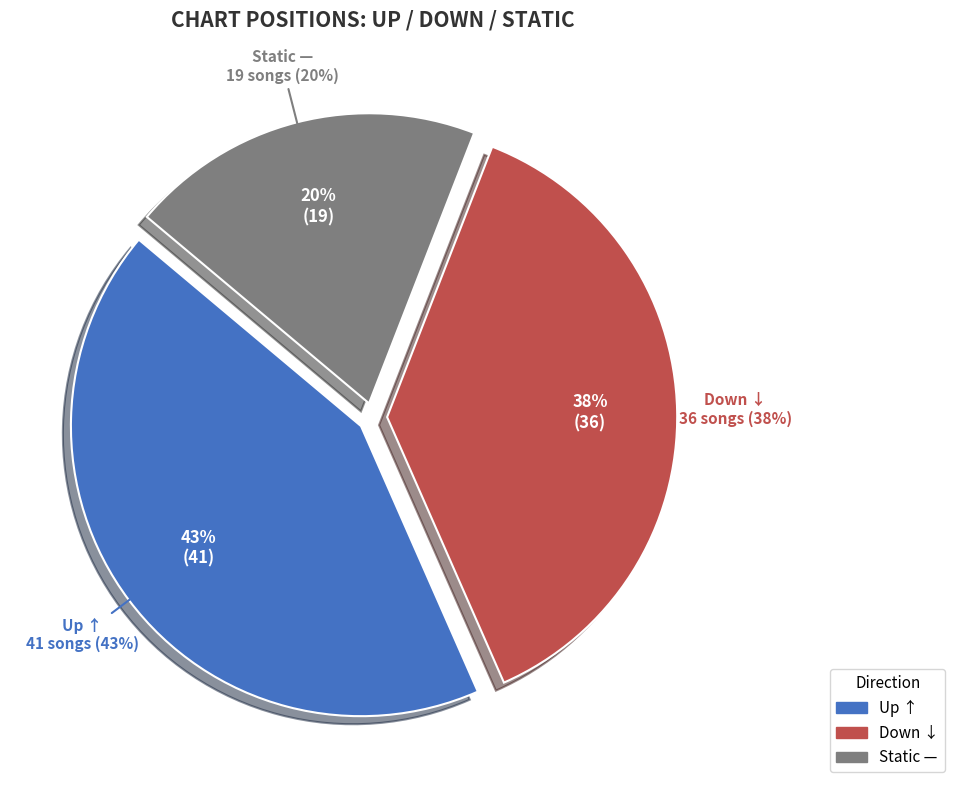

How many segments does this pie chart have?

3